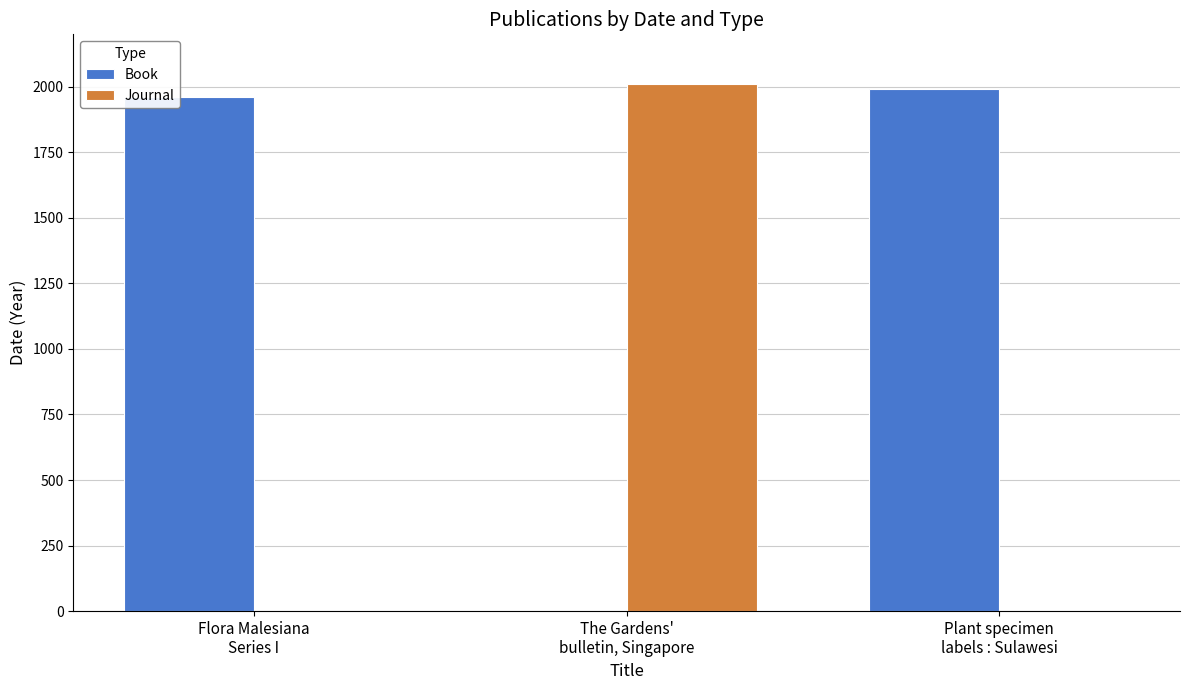

What is the sum of all Journal values?

2010